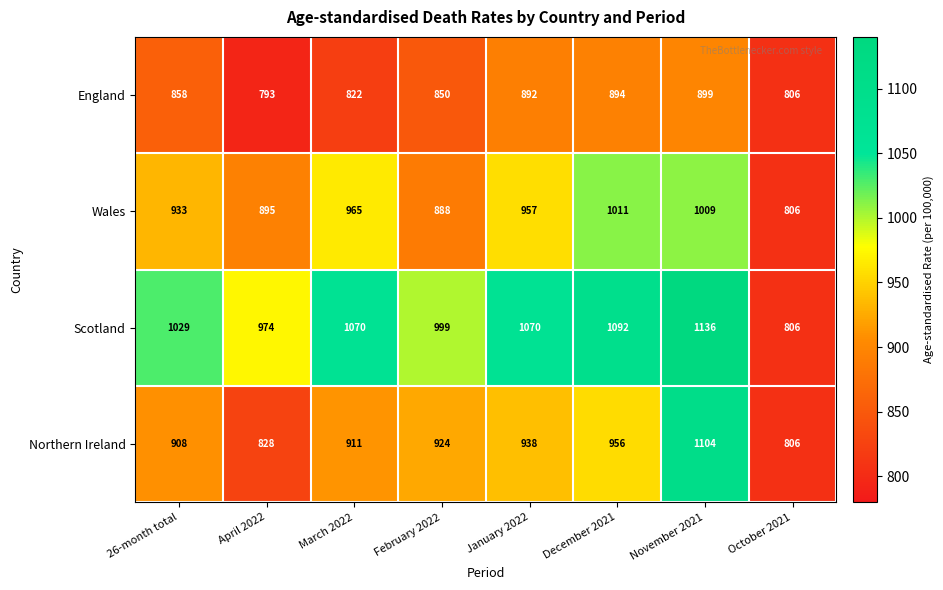

Rank the series at December 2021 from lowest to highest value.

England, Northern Ireland, Wales, Scotland